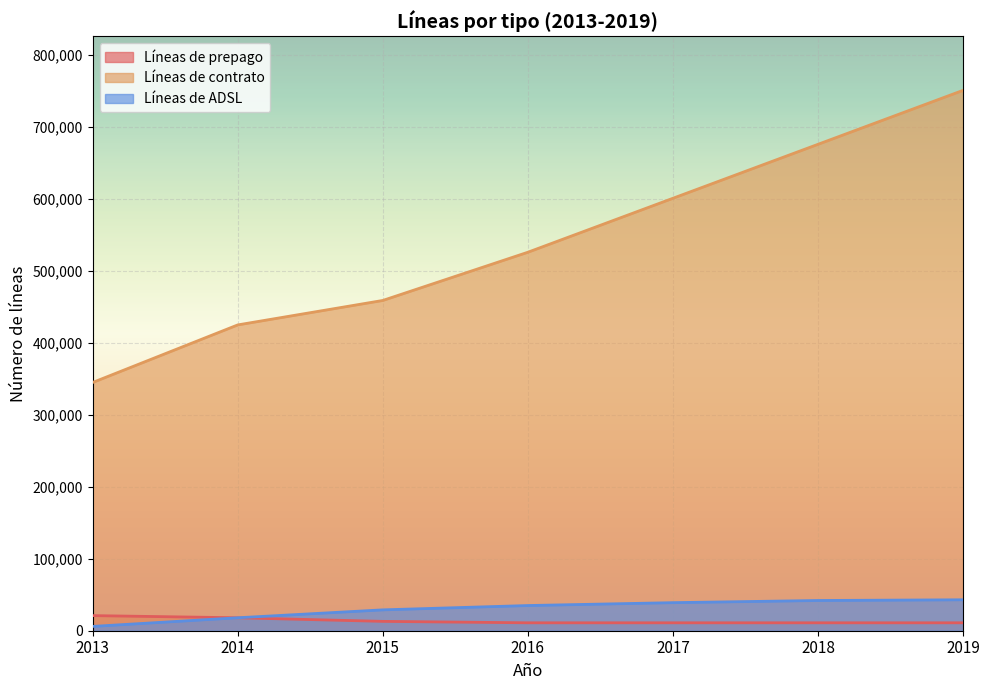

True or false: Líneas de prepago and Líneas de ADSL cross at least once.

False